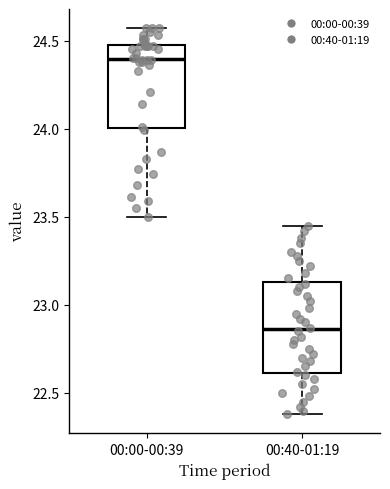

Reading left to right, read every box against the y-axis: the position of its median line, the range the box covers, and the ends of its whiskers. The values are not printed on the chart, so give them approximately, as read against the axis.

00:00-00:39: median 24.40, box 24.00 to 24.45, whiskers 23.50 to 24.55
00:40-01:19: median 22.85, box 22.60 to 23.15, whiskers 22.40 to 23.45